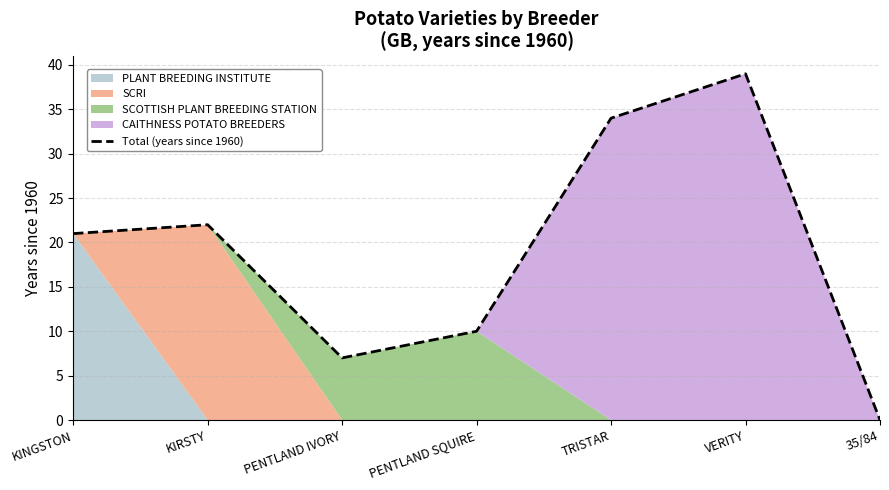

Rank the categories by value from lowest to highest.

35/84, PENTLAND IVORY, PENTLAND SQUIRE, KINGSTON, KIRSTY, TRISTAR, VERITY